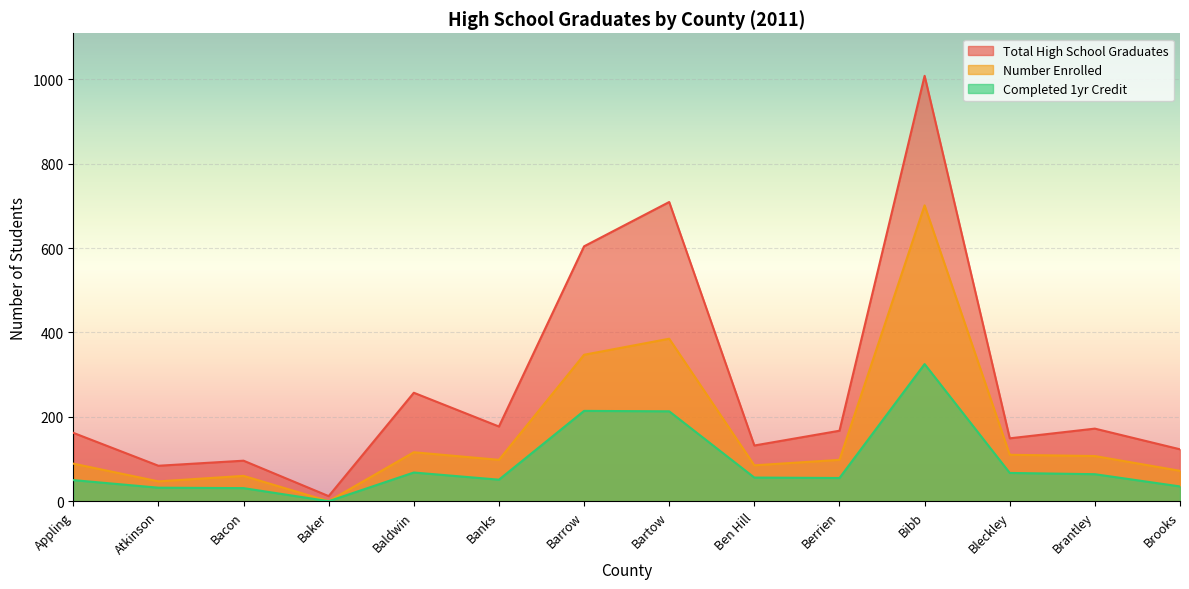

Reading right to left, what are all the values shown in this chart?

Total High School Graduates: 123	172	149	1008	167	132	709	604	177	257	12	96	84	162
Number Enrolled: 72	107	110	701	98	85	385	347	98	116	0	60	47	89
Completed 1yr Credit: 35	64	67	325	55	56	213	214	51	68	0	31	32	50